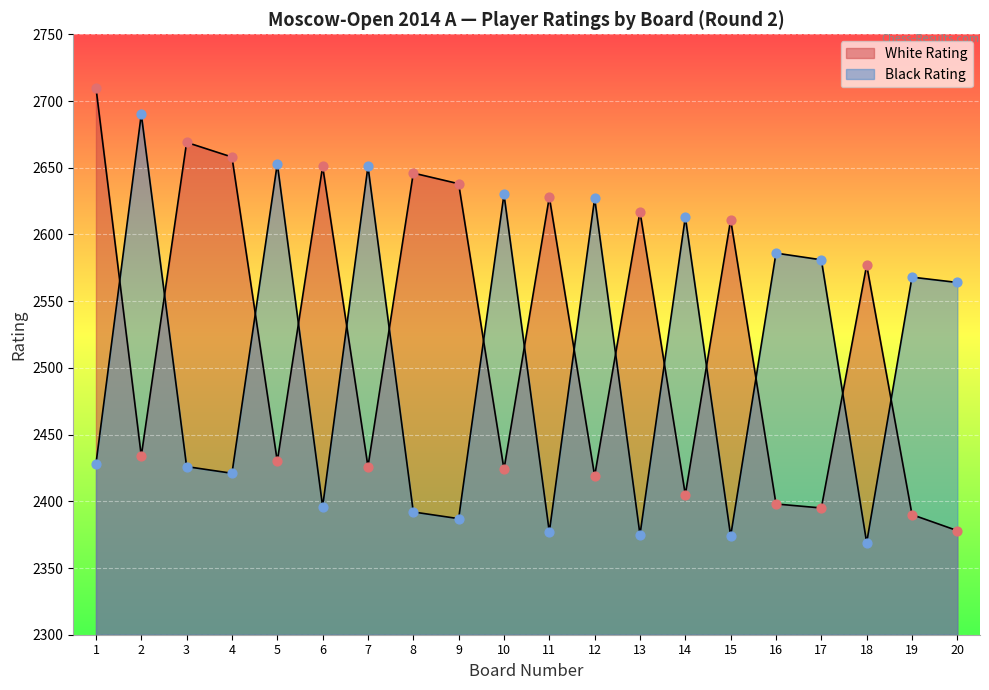

What are all the series names shown in the legend?

White Rating, Black Rating